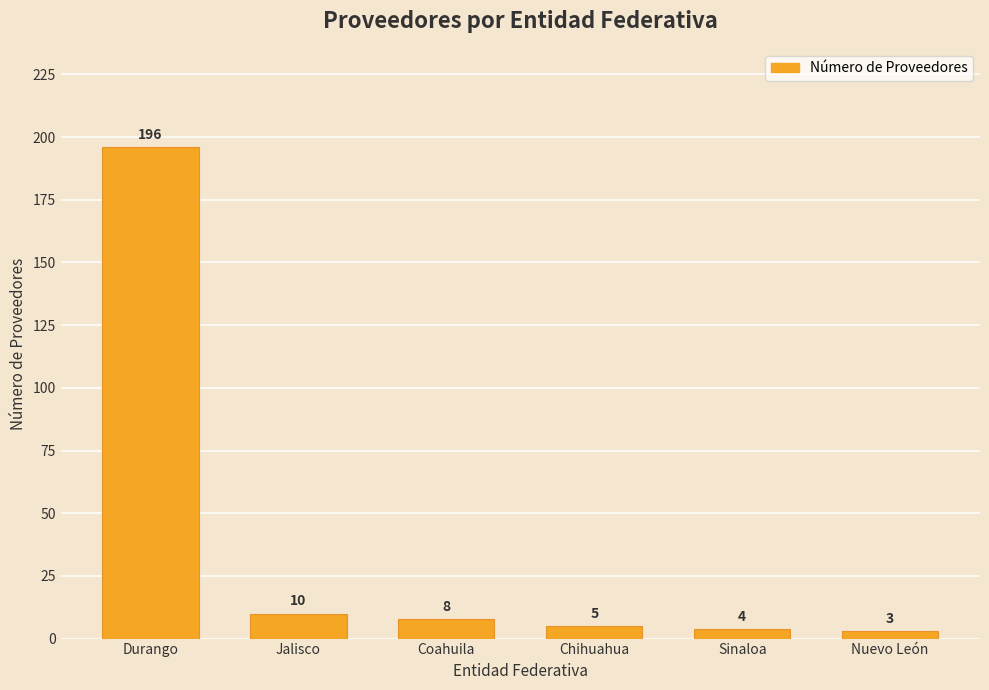

What position from the left is Coahuila?

3